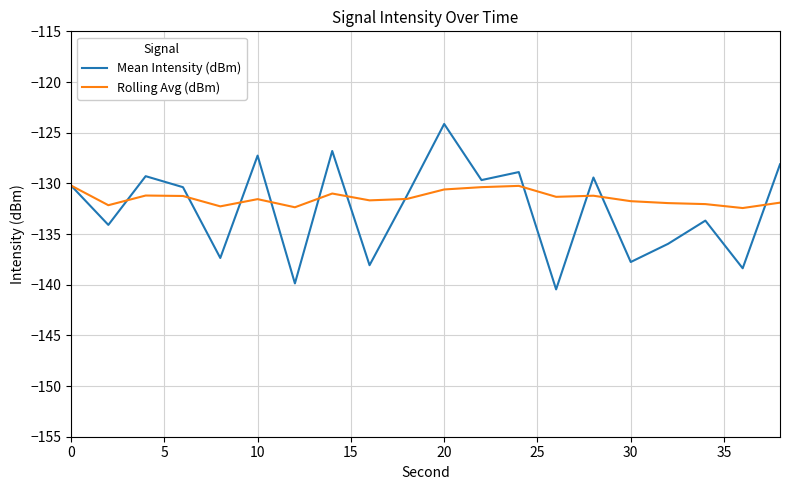

List the series in order of their peak value, highest first.

Mean Intensity (dBm), Rolling Avg (dBm)